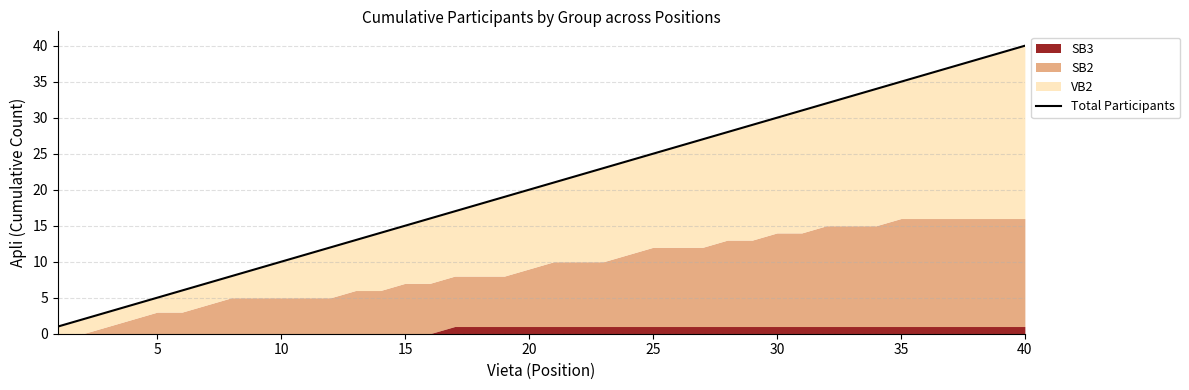

How many values are below 21?

20